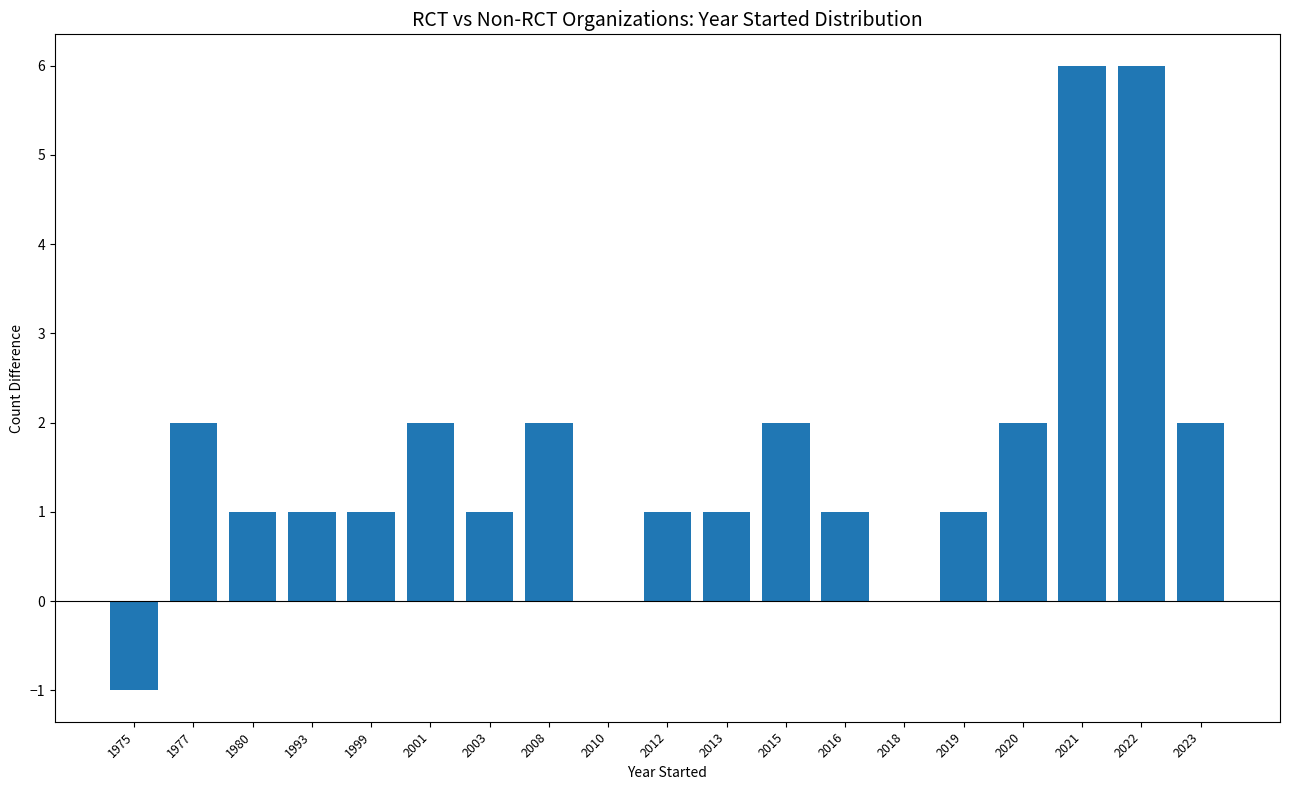

Approximately how many times larger is the value at 1999 compared to 1980?

1.0